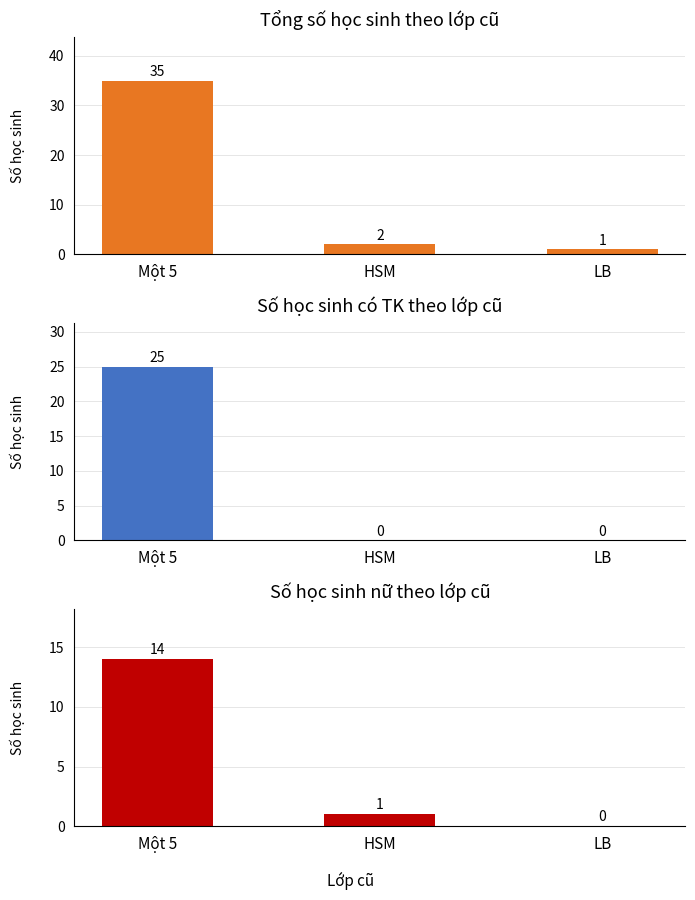

The Có TK series shows 0 at LB. True or false?

True